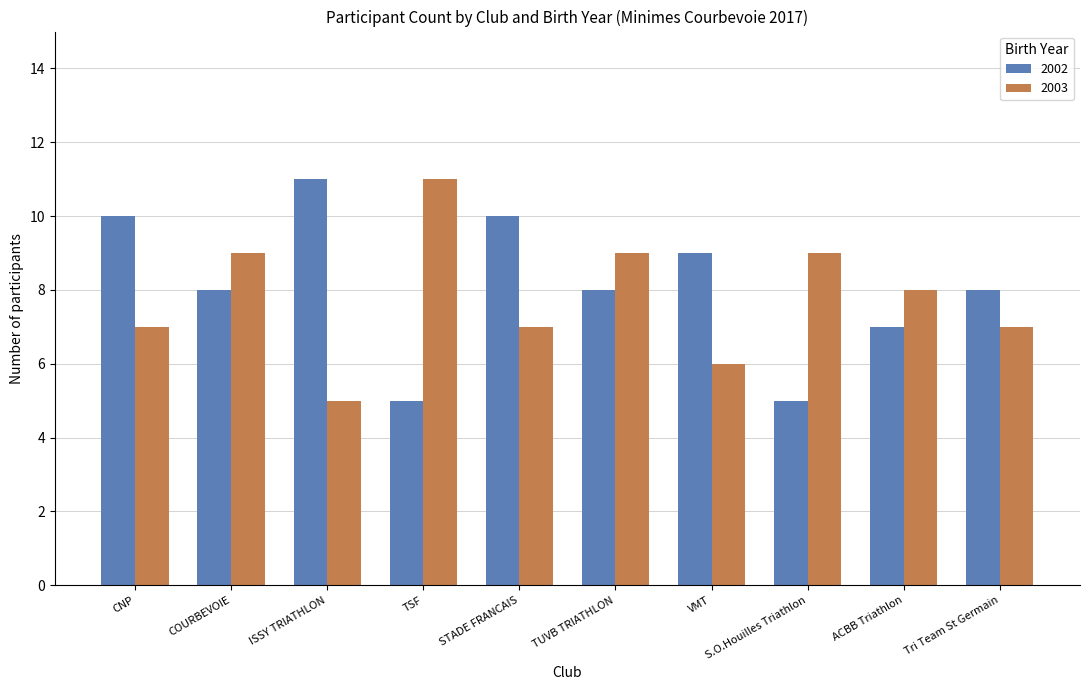

What is the label of the 9th bar from the right?

COURBEVOIE